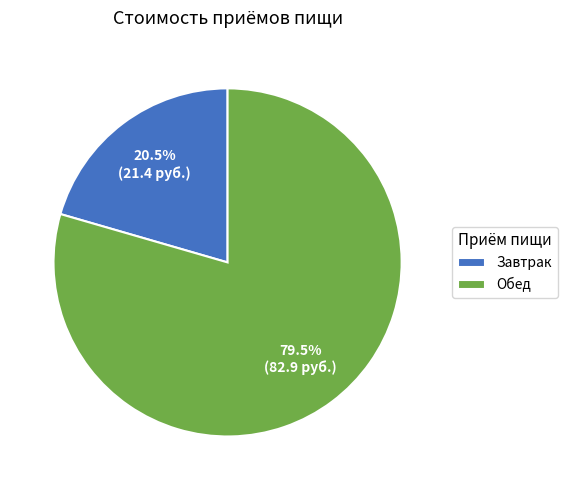

Between Обед and Завтрак, which is larger?

Обед